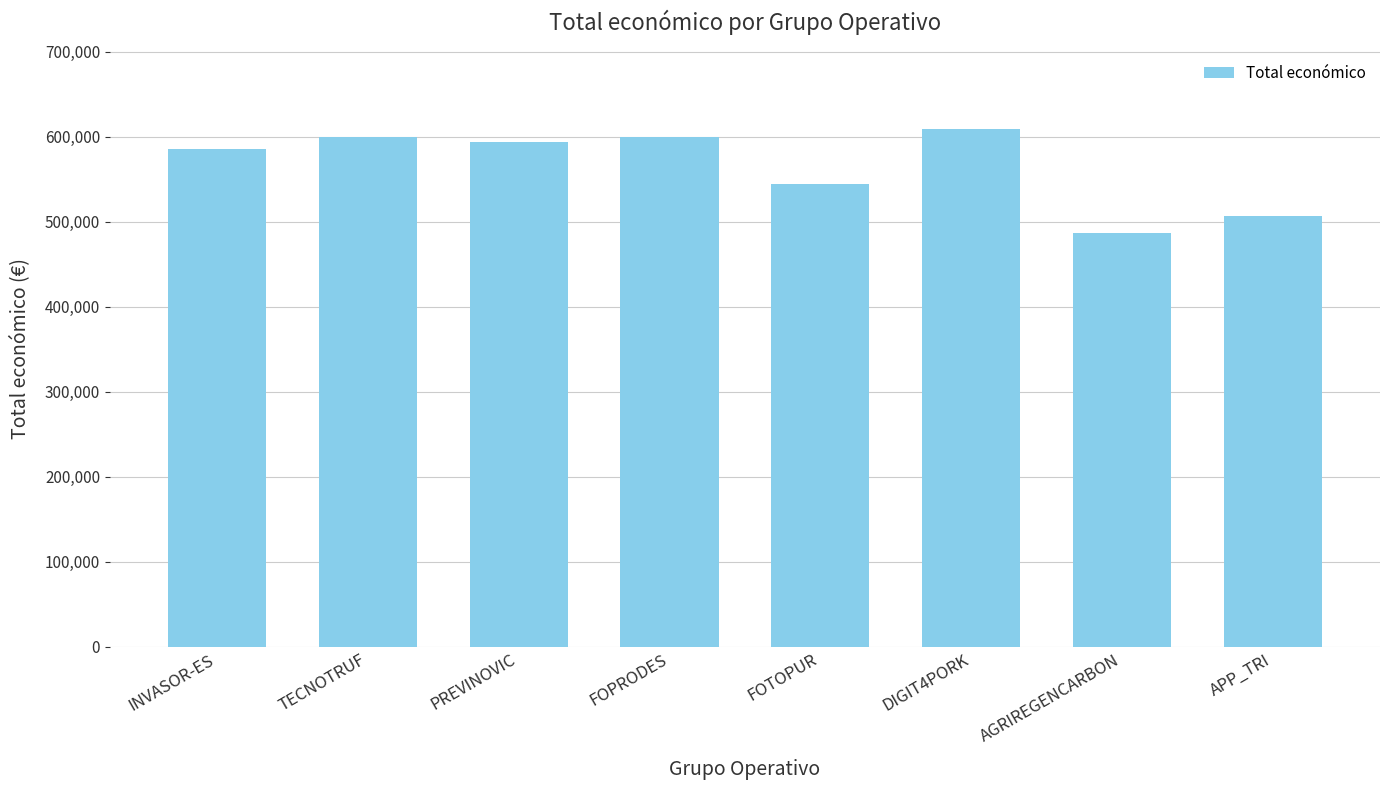

Between FOTOPUR and PREVINOVIC, which is larger?

PREVINOVIC